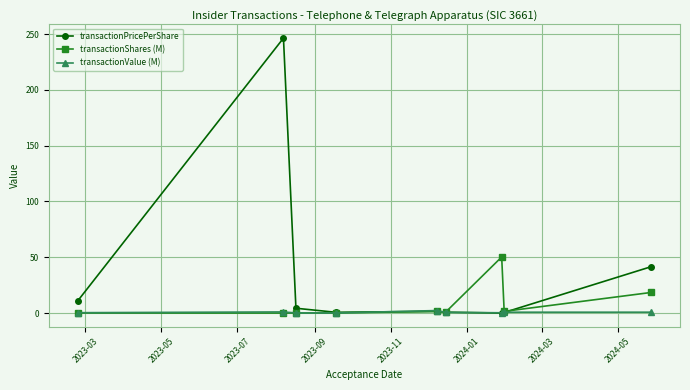

How many categories are shown in the chart?

9